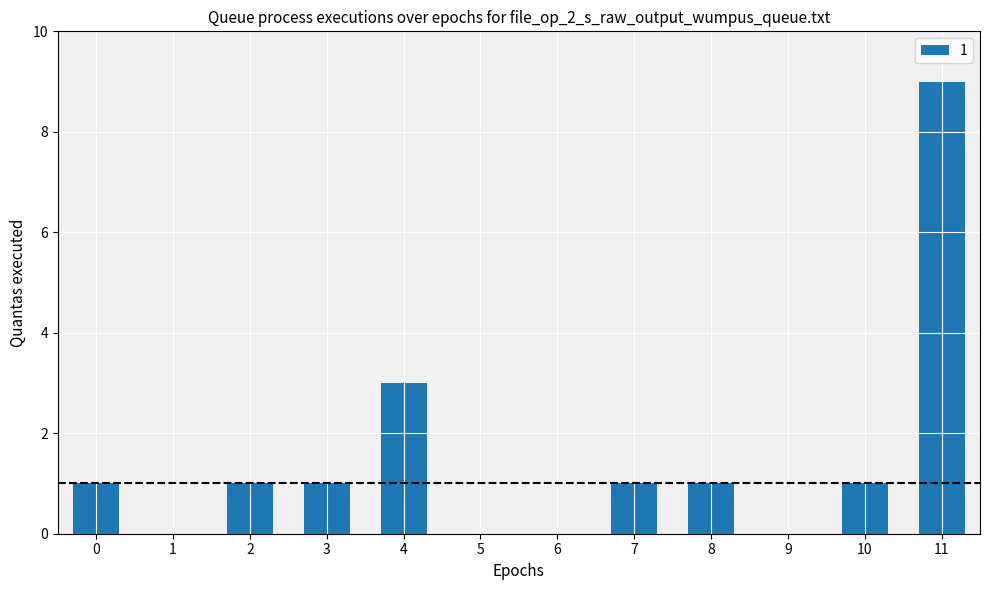

What is the change in value from 9 to 10?

+1